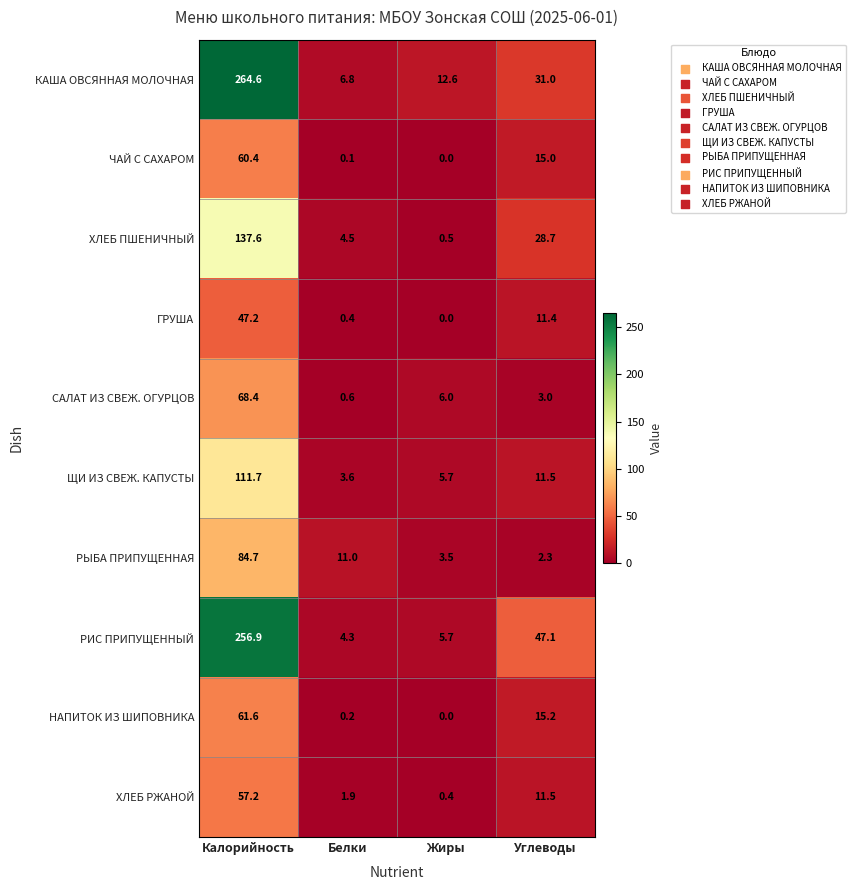

What is the minimum value for РИС ПРИПУЩЕННЫЙ?

4.3